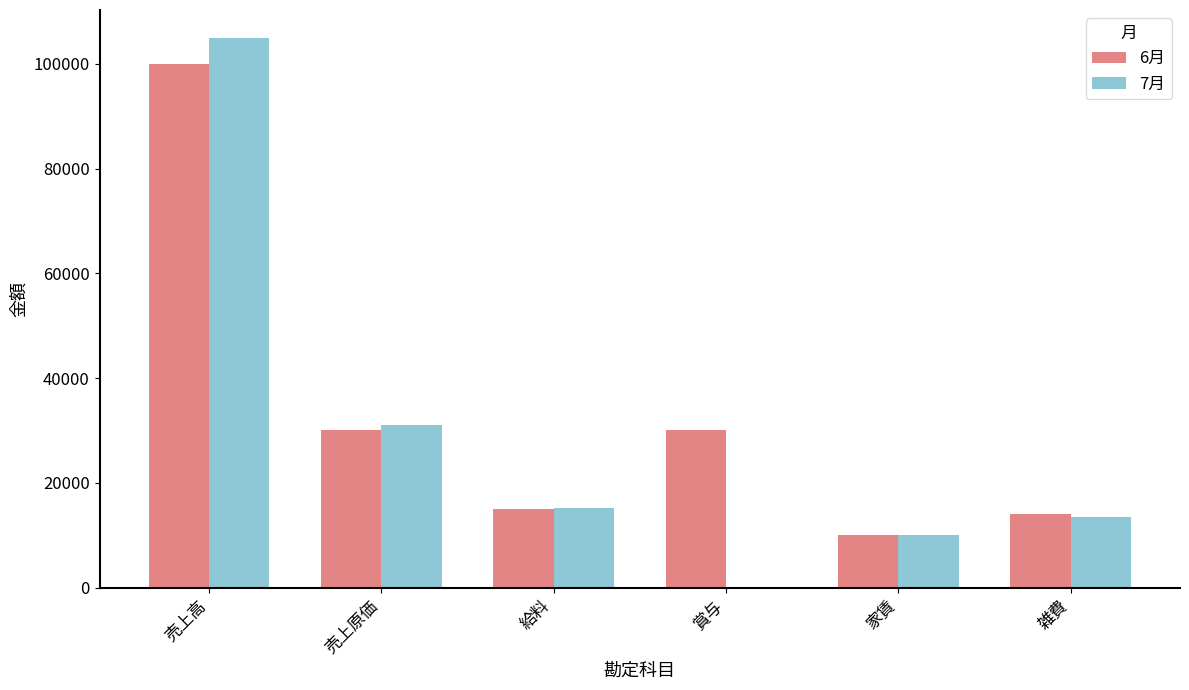

Is it true that 7月 equals 15200 at 給料?

True